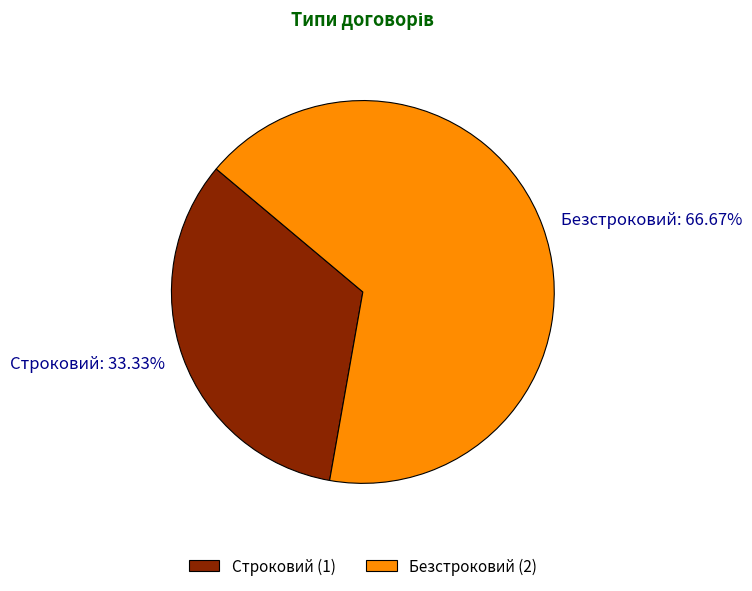

What percentage is the Строковий slice, to the nearest percent?

33%